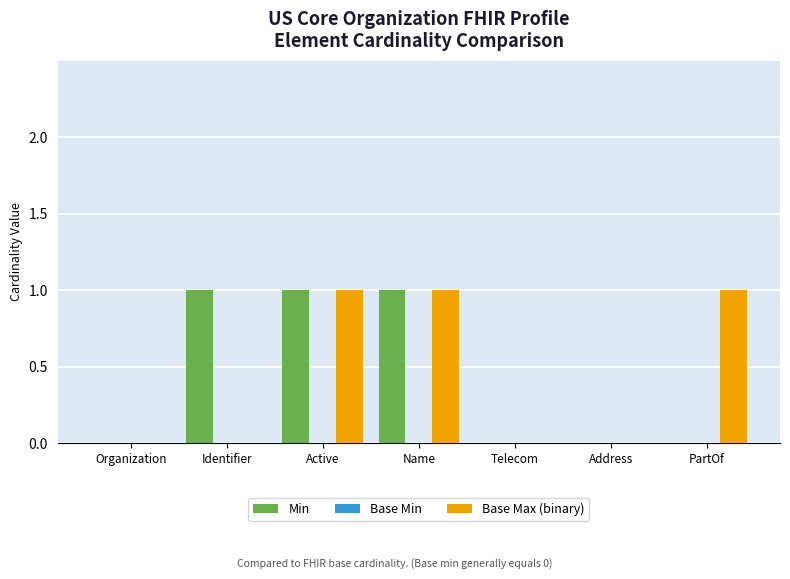

The Base Max (binary) series shows 1 at Organization. True or false?

False